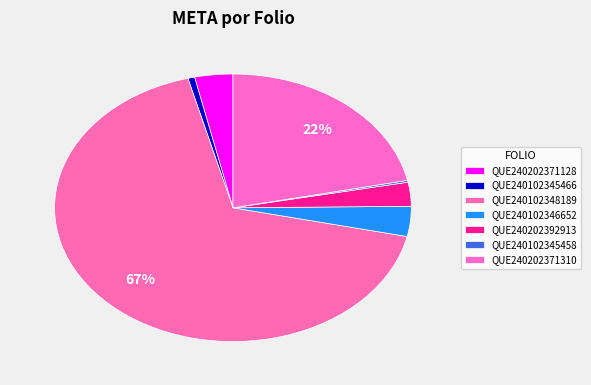

Do QUE240102345466 and QUE240102348189 together represent more than half of the pie?

Yes